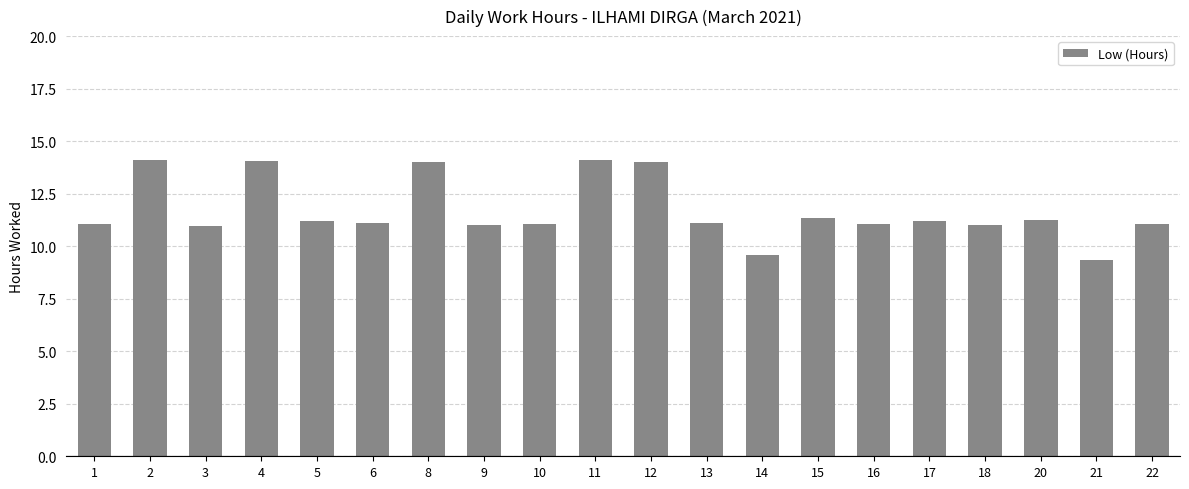

Between 22 and 4, which is larger?

4